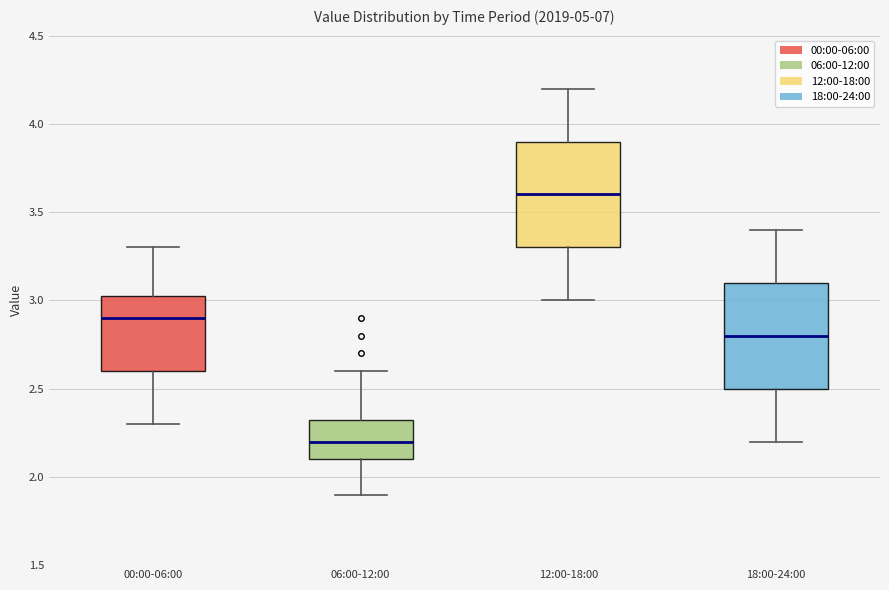

Which box has the lowest median line?

06:00-12:00